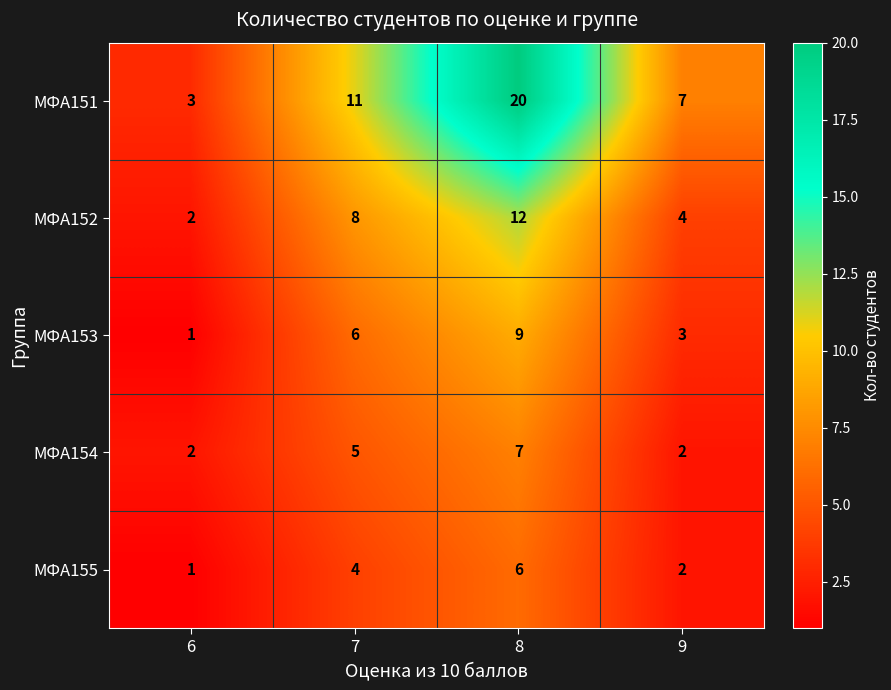

Reading left to right, what are all the values shown in this chart?

МФА151: 3	11	20	7
МФА152: 2	8	12	4
МФА153: 1	6	9	3
МФА154: 2	5	7	2
МФА155: 1	4	6	2